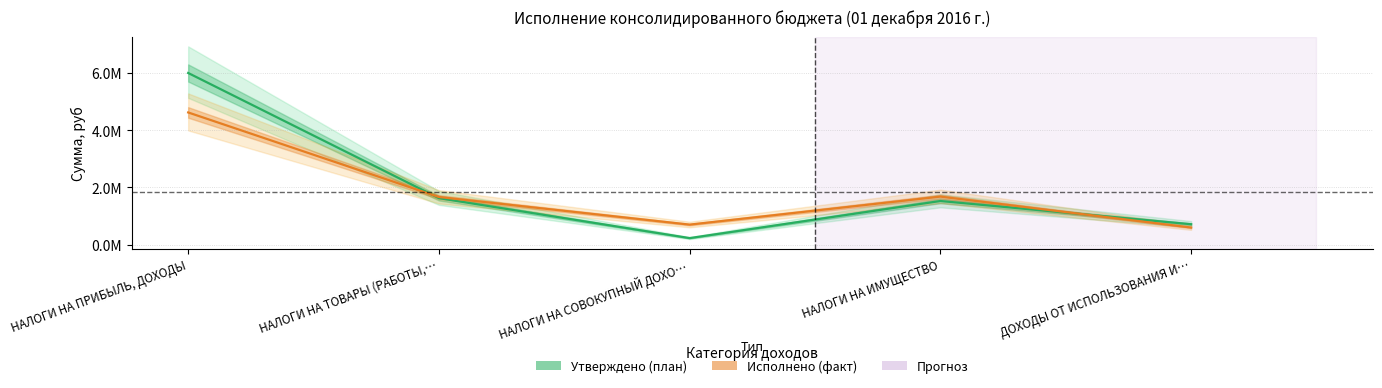

Is this an area chart (filled region under the line)?

No